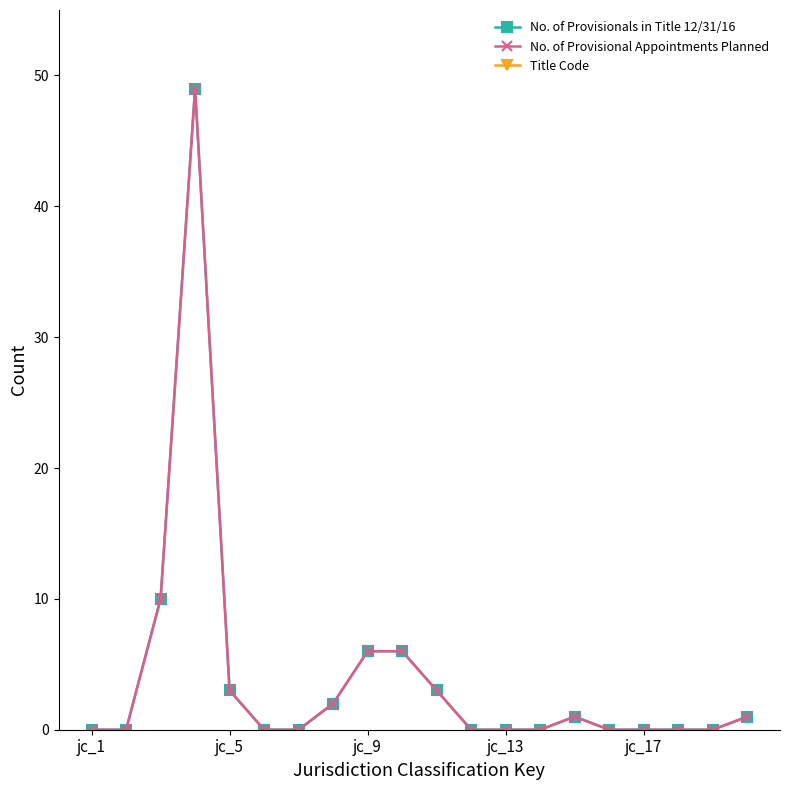

The No. of Provisionals in Title 12/31/16 series shows 1 at 19. True or false?

True